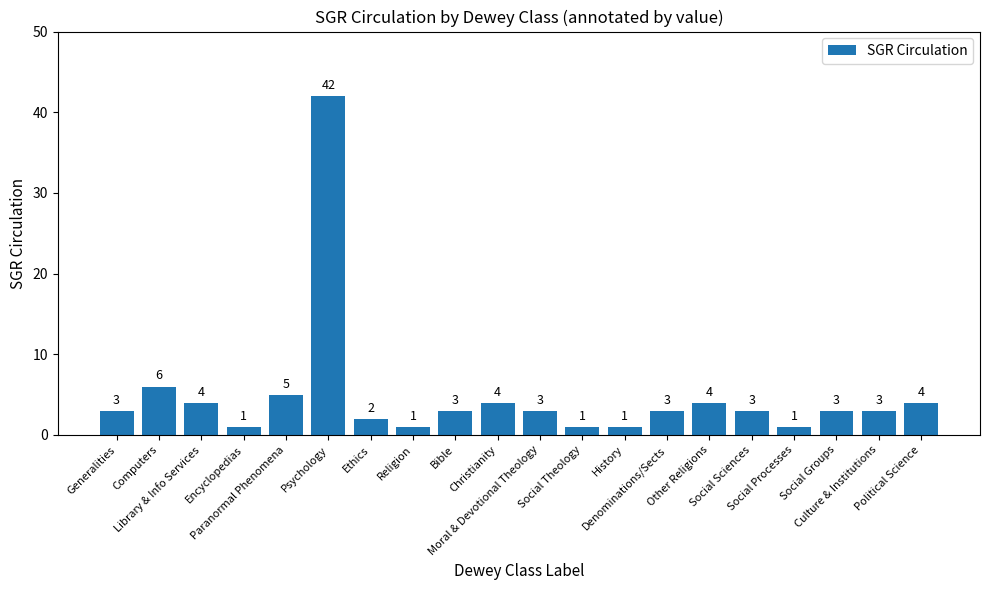

What is the difference between the maximum and minimum values?

41